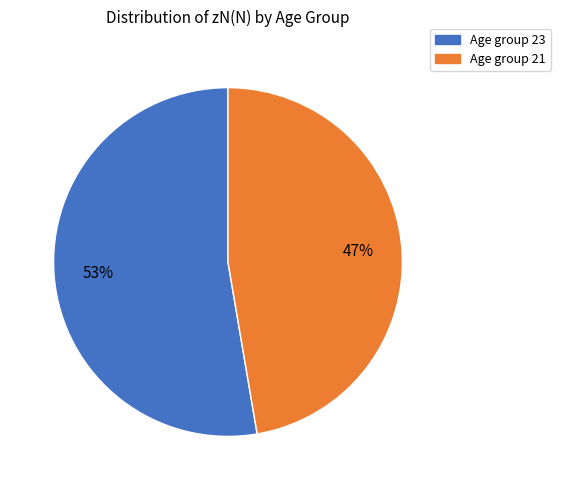

How many slices are in this pie chart?

2